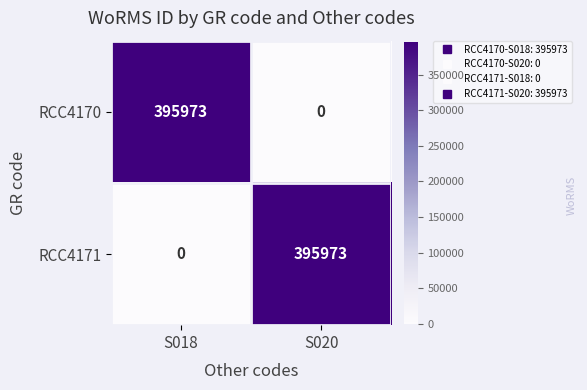

Is the value of RCC4170 at S018 greater than the value of RCC4171 at S018?

Yes